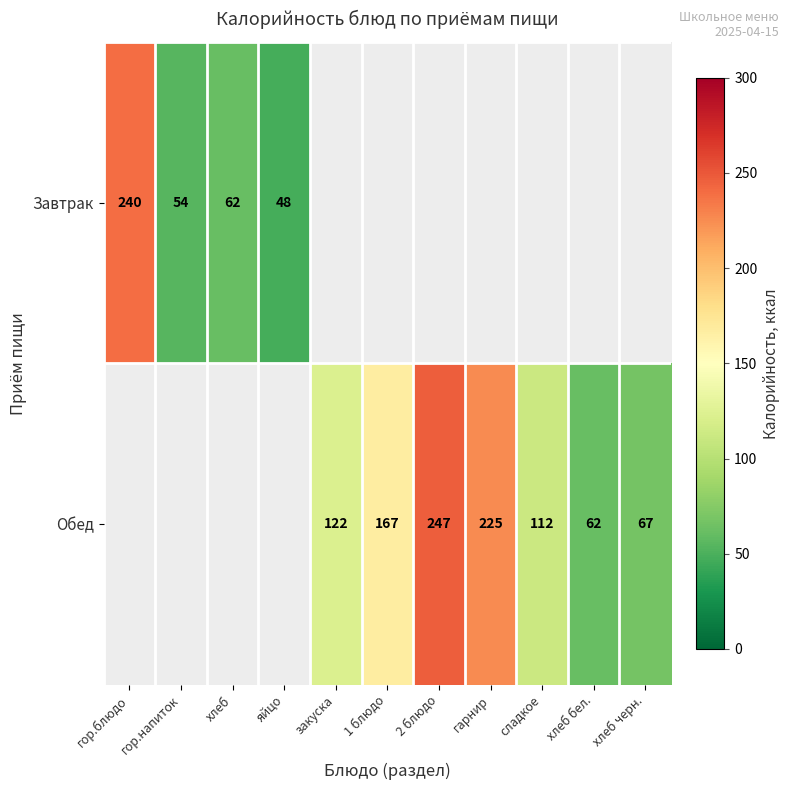

The Обед series shows 378 at гарнир. True or false?

False